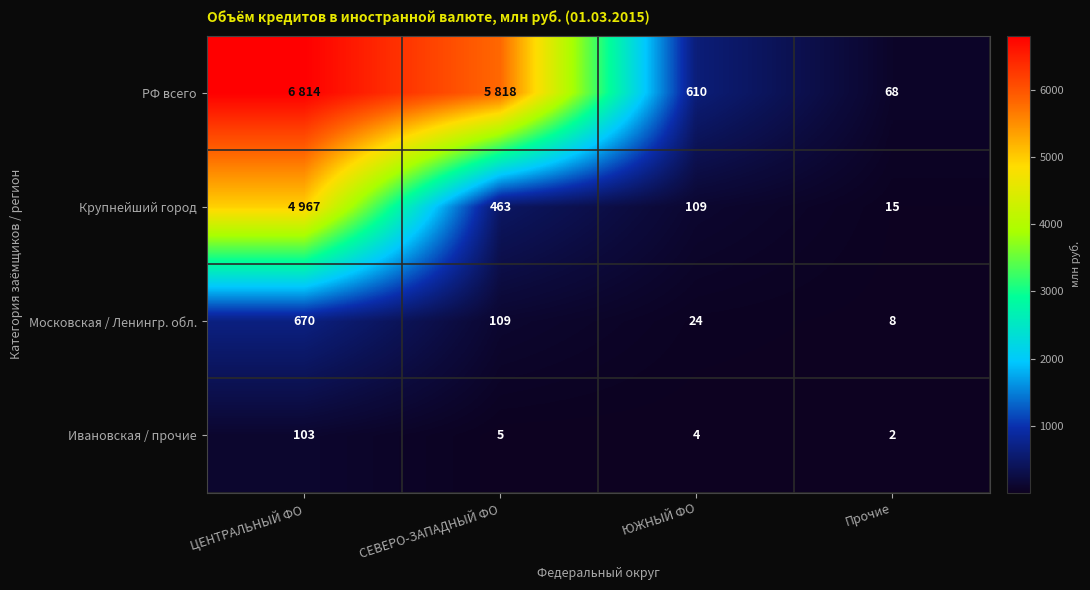

The value of Крупнейший город at СЕВЕРО-ЗАПАДНЫЙ ФО is 463. True or false?

True